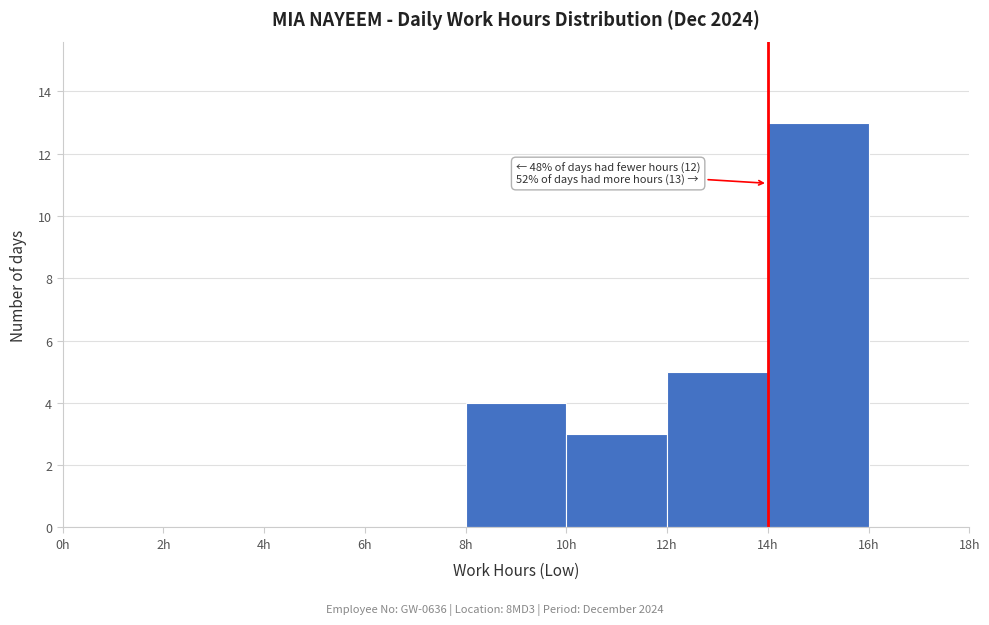

Over which range of the x-axis is the bar tallest?

14 to 16